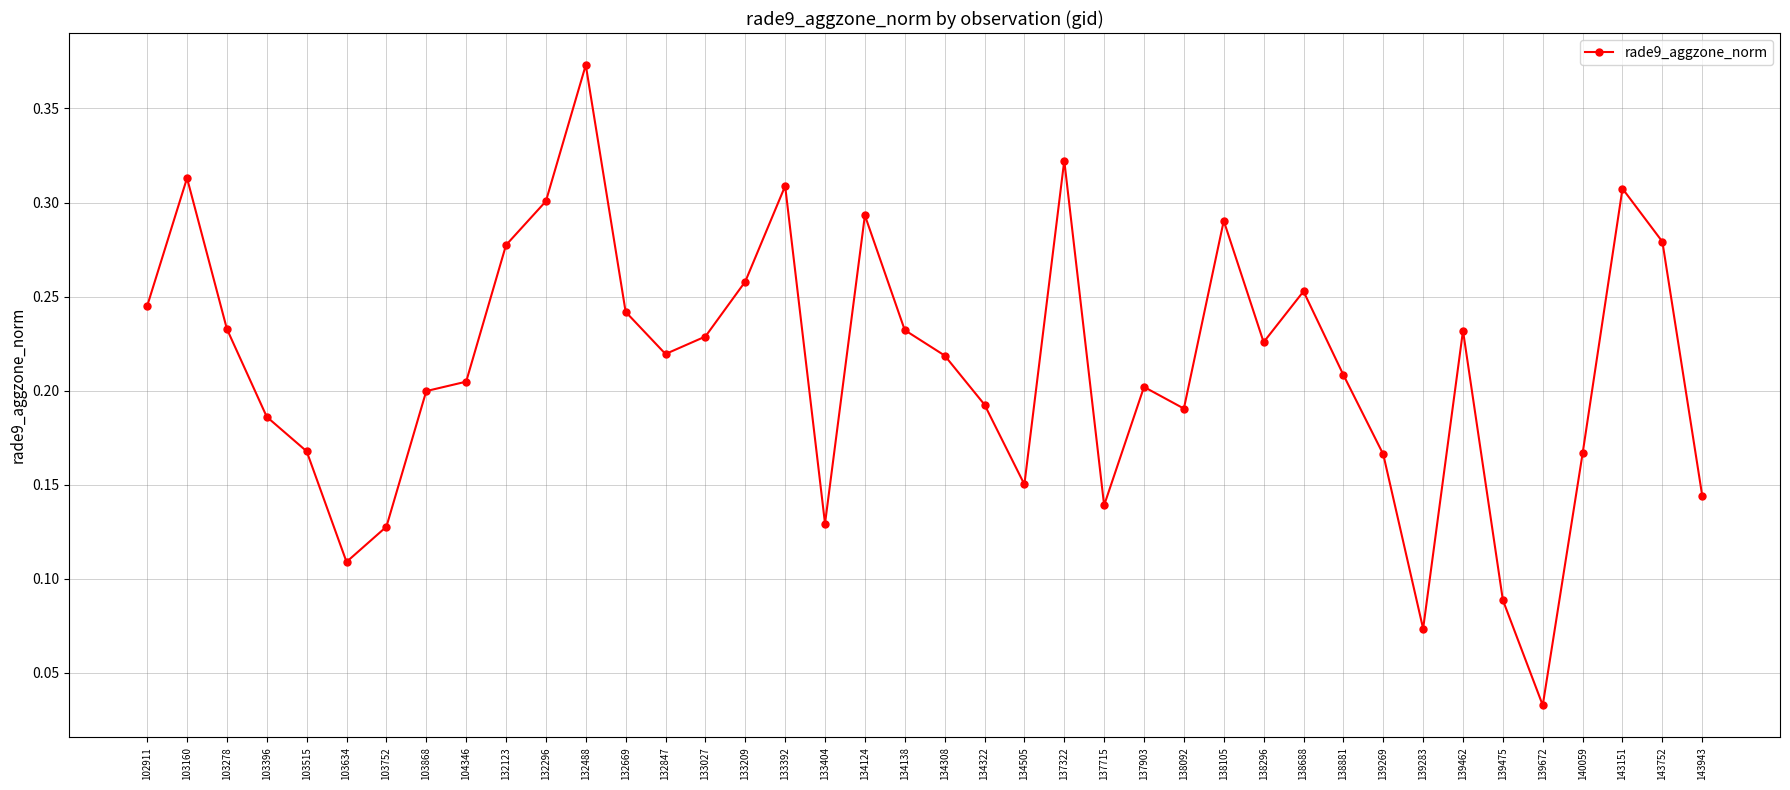

True or false: the data has more than 1 interior local peaks.

True